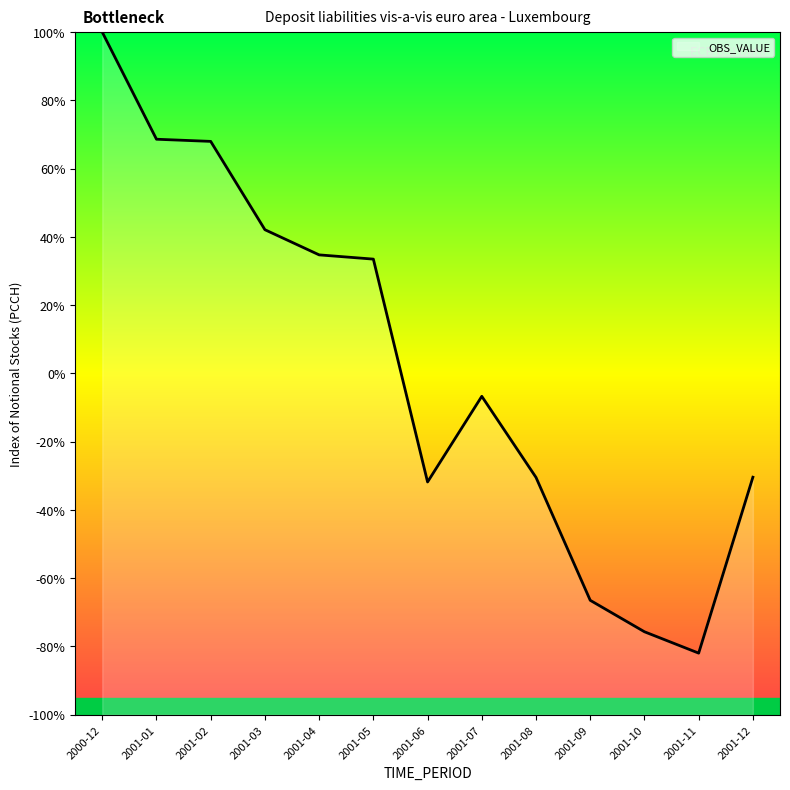

What is the label of the 12th point from the right?

2001-01